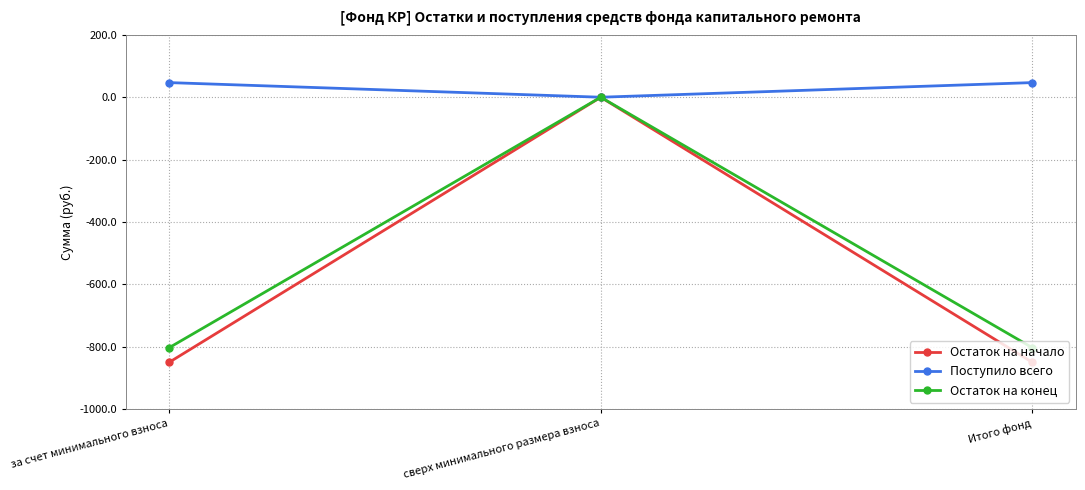

The value of Остаток на начало at Итого фонд is -320.3. True or false?

False